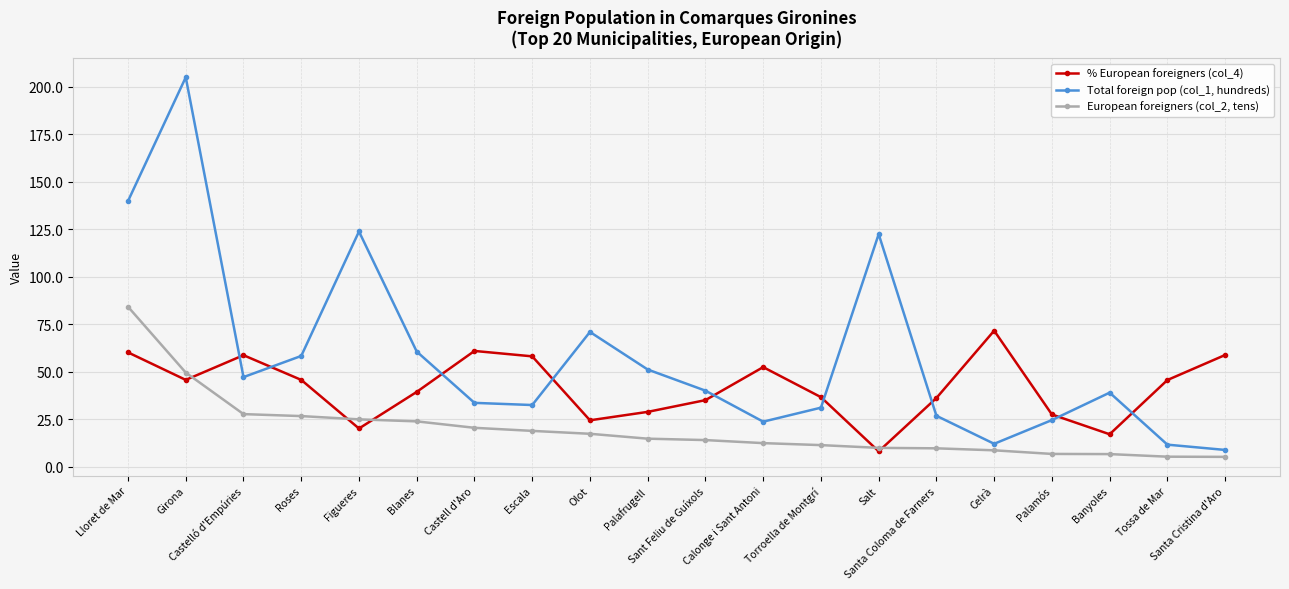

How many times do % European foreigners (col_4) and Total foreign pop (col_1, hundreds) cross each other?

9